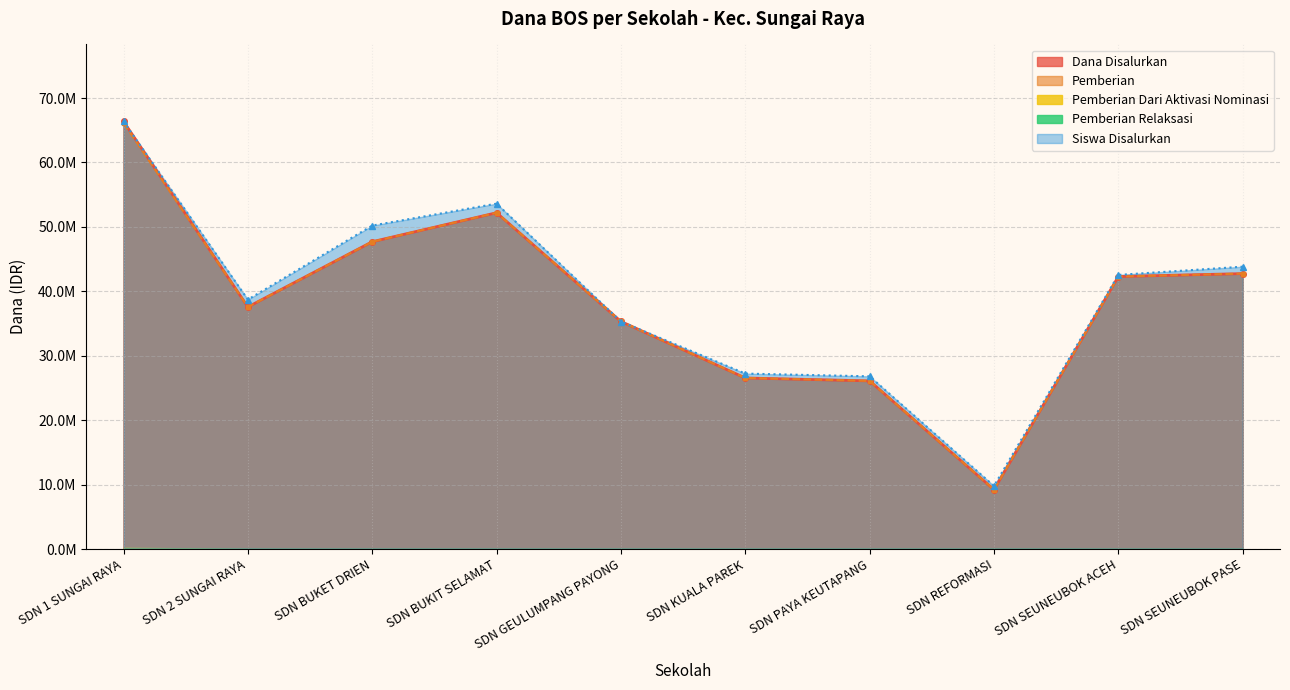

What is the lowest value of the Pemberian series?

9225000.0